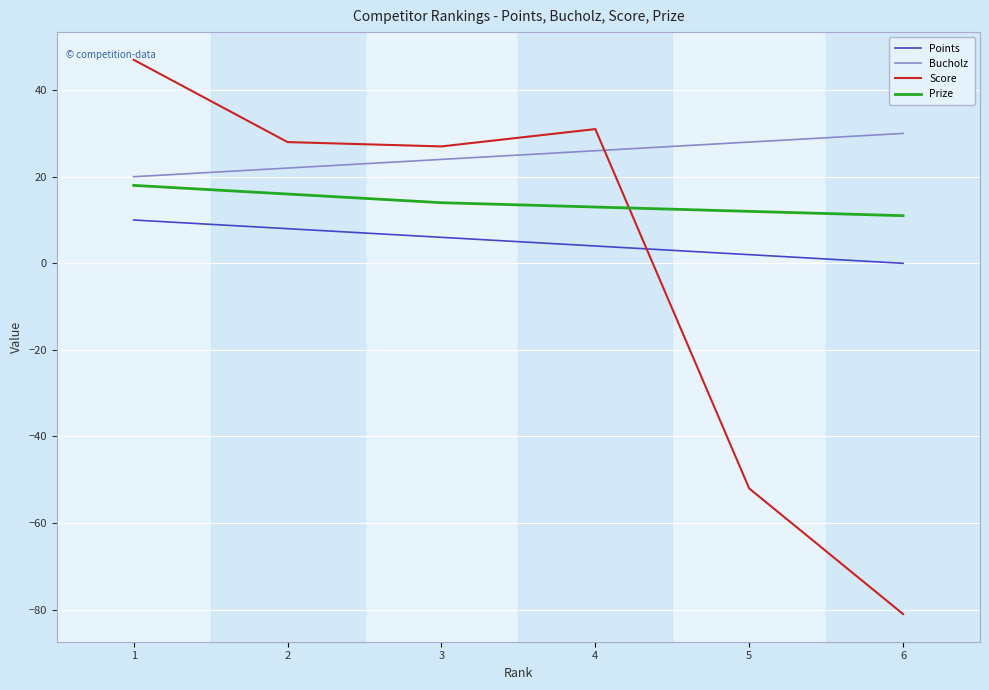

Which series has the largest range (max minus min)?

Score